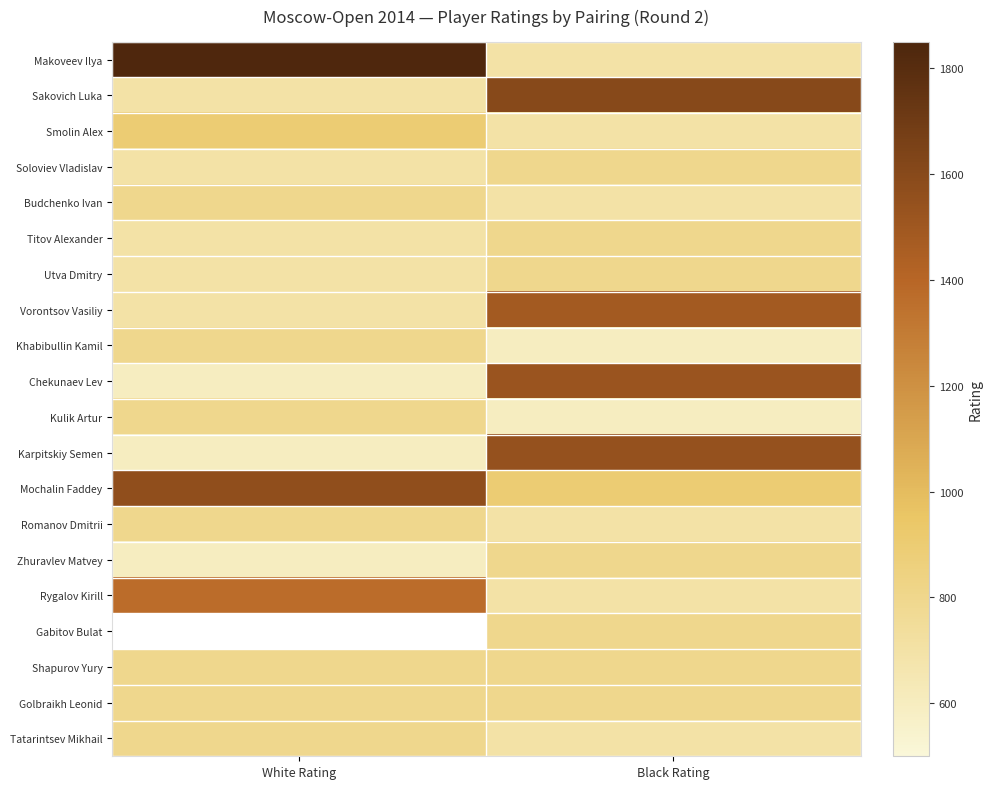

Is it true that Zhuravlev Matvey equals 393.8 at White Rating?

False